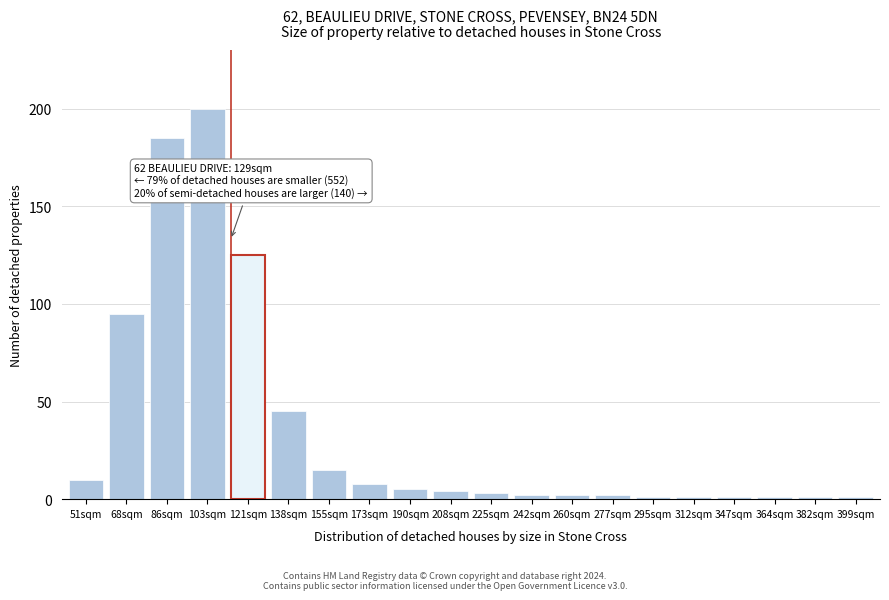

Reading right to left, list all the values displayed in this chart.

399sqm=1	382sqm=1	364sqm=1	347sqm=1	312sqm=1	295sqm=1	277sqm=2	260sqm=2	242sqm=2	225sqm=3	208sqm=4	190sqm=5	173sqm=8	155sqm=15	138sqm=45	121sqm=125	103sqm=200	86sqm=185	68sqm=95	51sqm=10